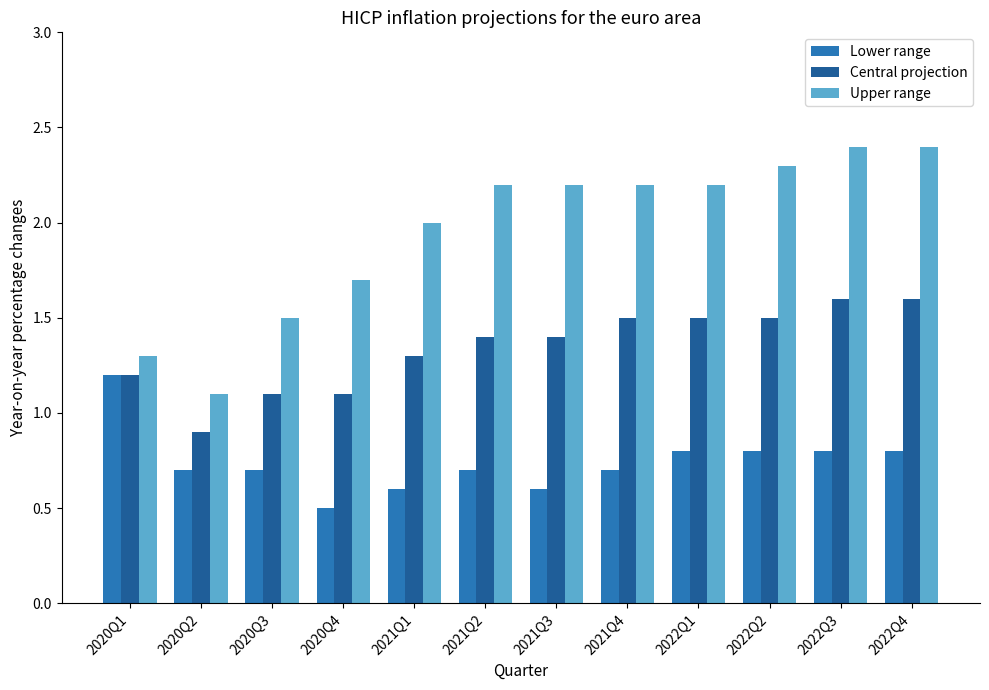

Which category has the lowest value across all series?

2020Q4